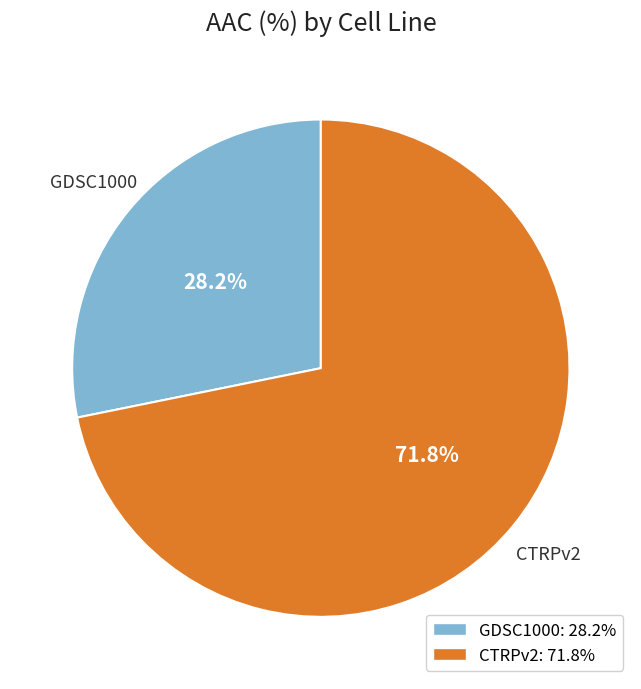

Combined, what portion of the pie is CTRPv2 and GDSC1000?

100.0%